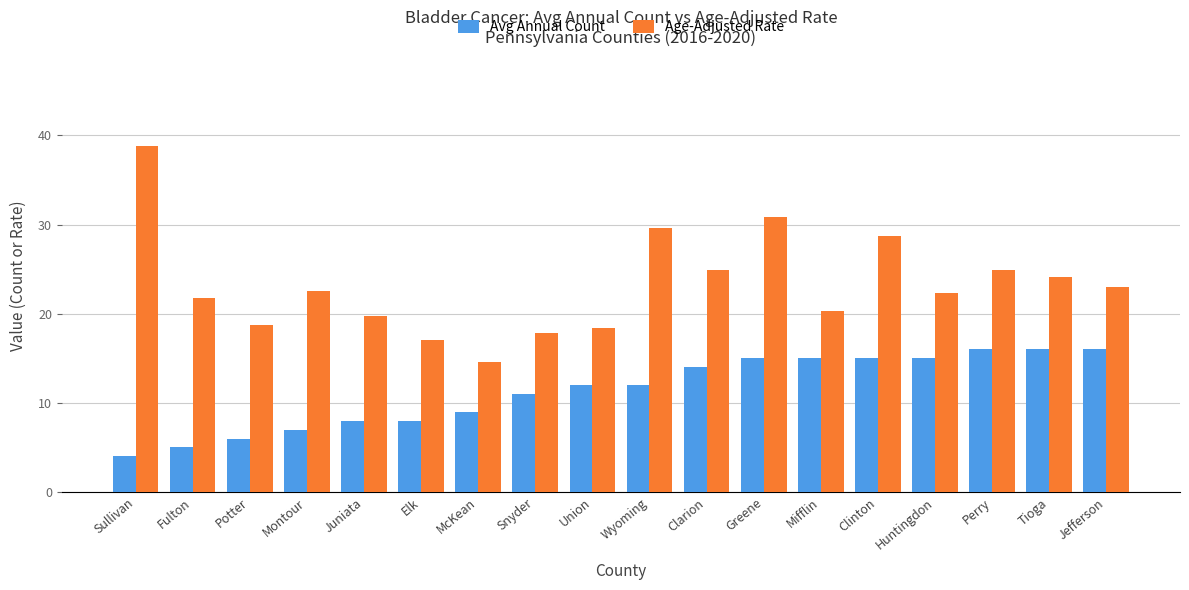

How many data points does each series have?

18